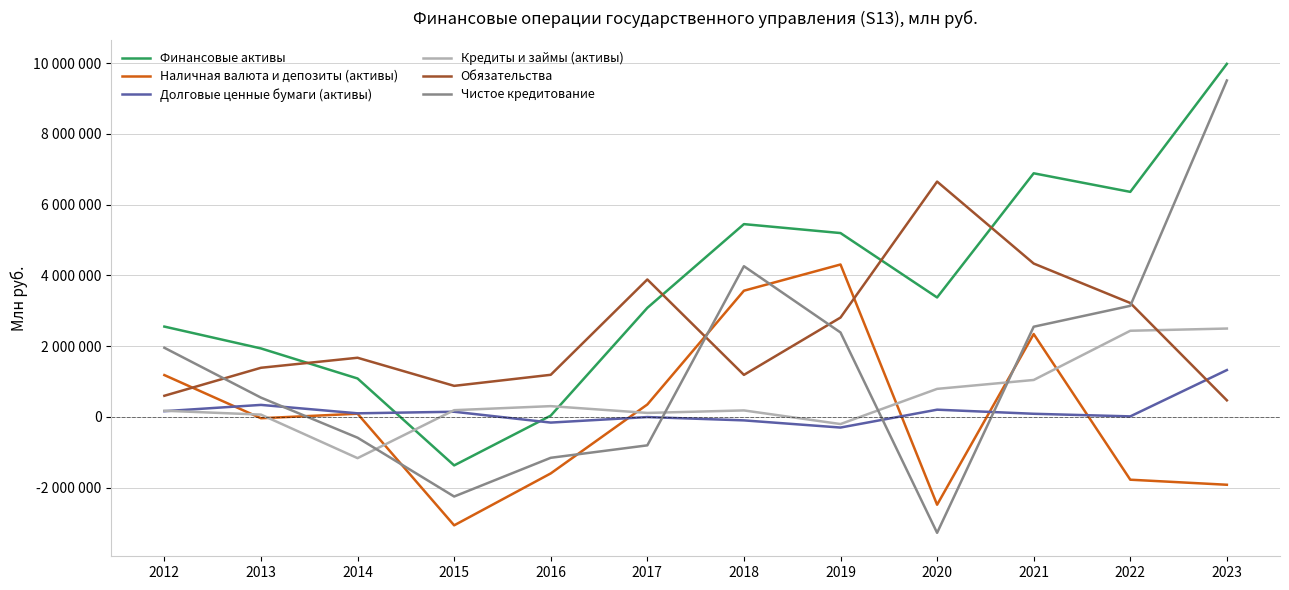

What is the difference between the maximum and minimum values in the Обязательства series?

6180465